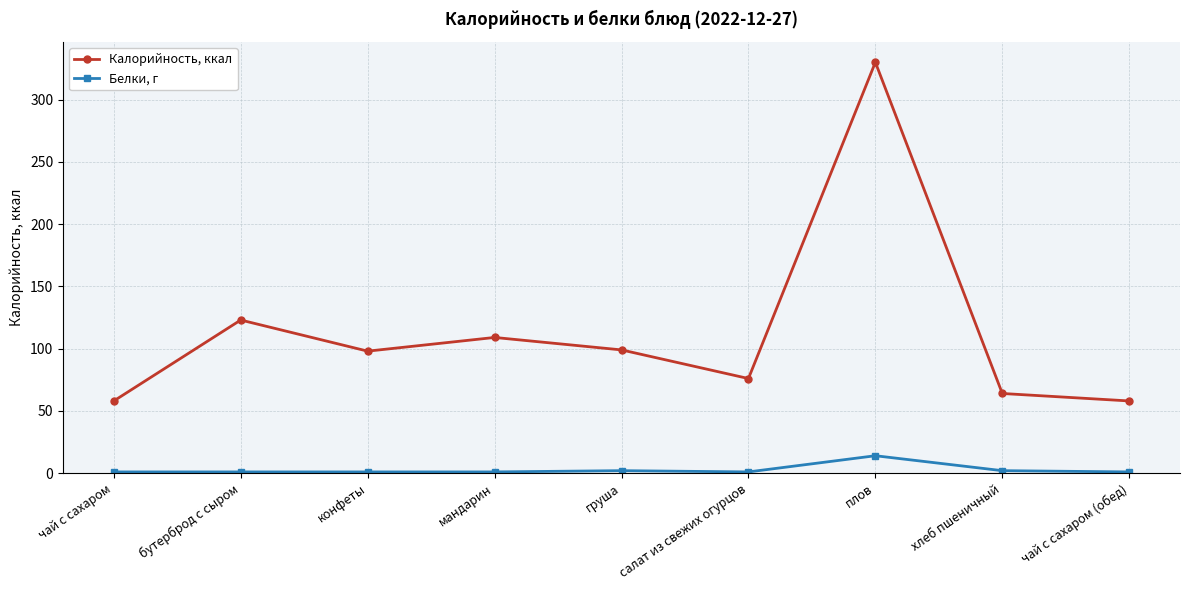

Rank the series by their maximum value, from highest to lowest.

Калорийность, ккал, Белки, г